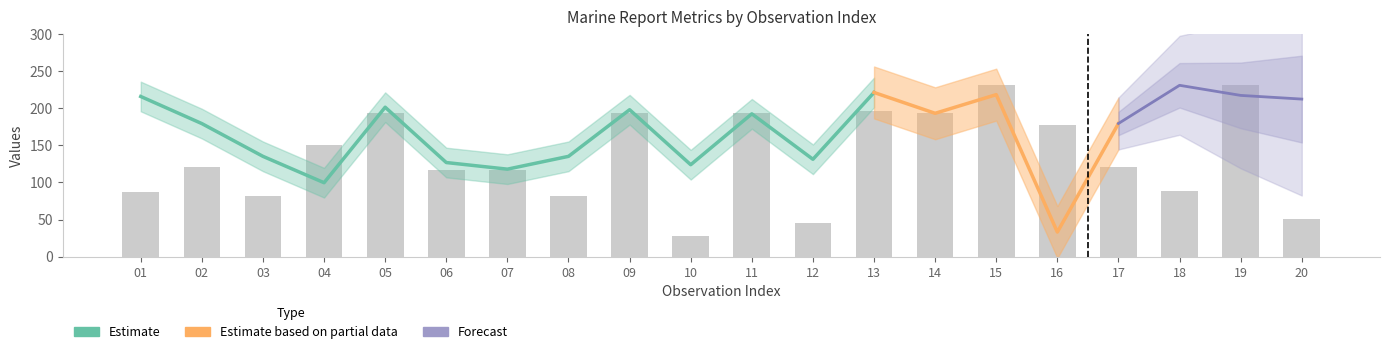

Is the value of RPT_LEN at 16 greater than the value of LONG at 01?

No